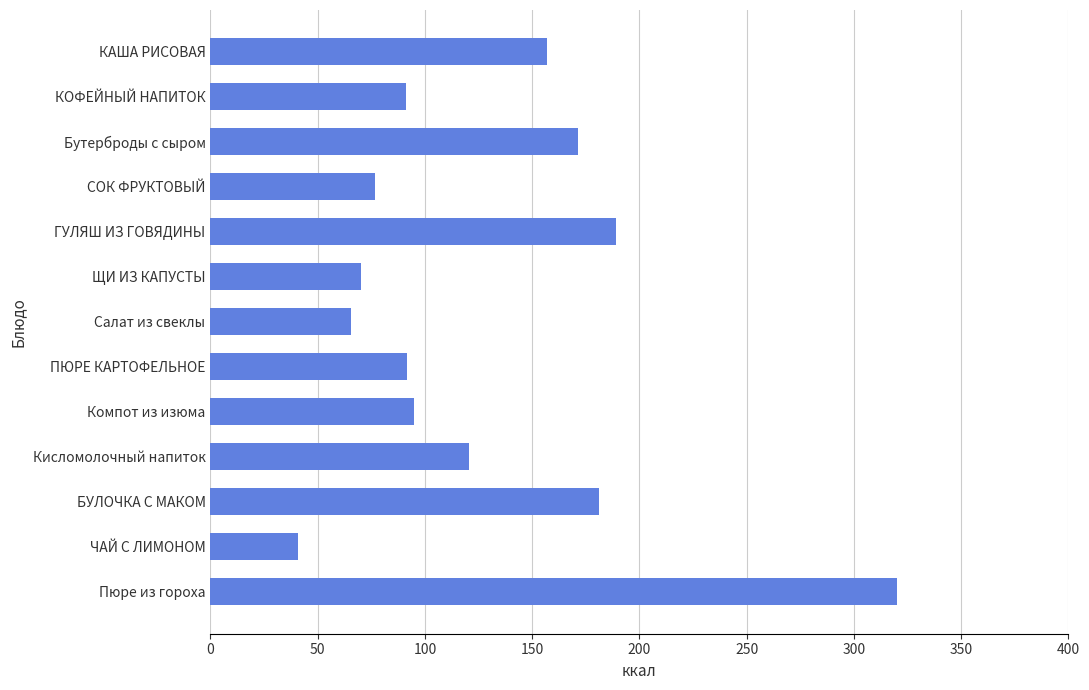

True or false: the data shows 318.4 at БУЛОЧКА С МАКОМ.

False